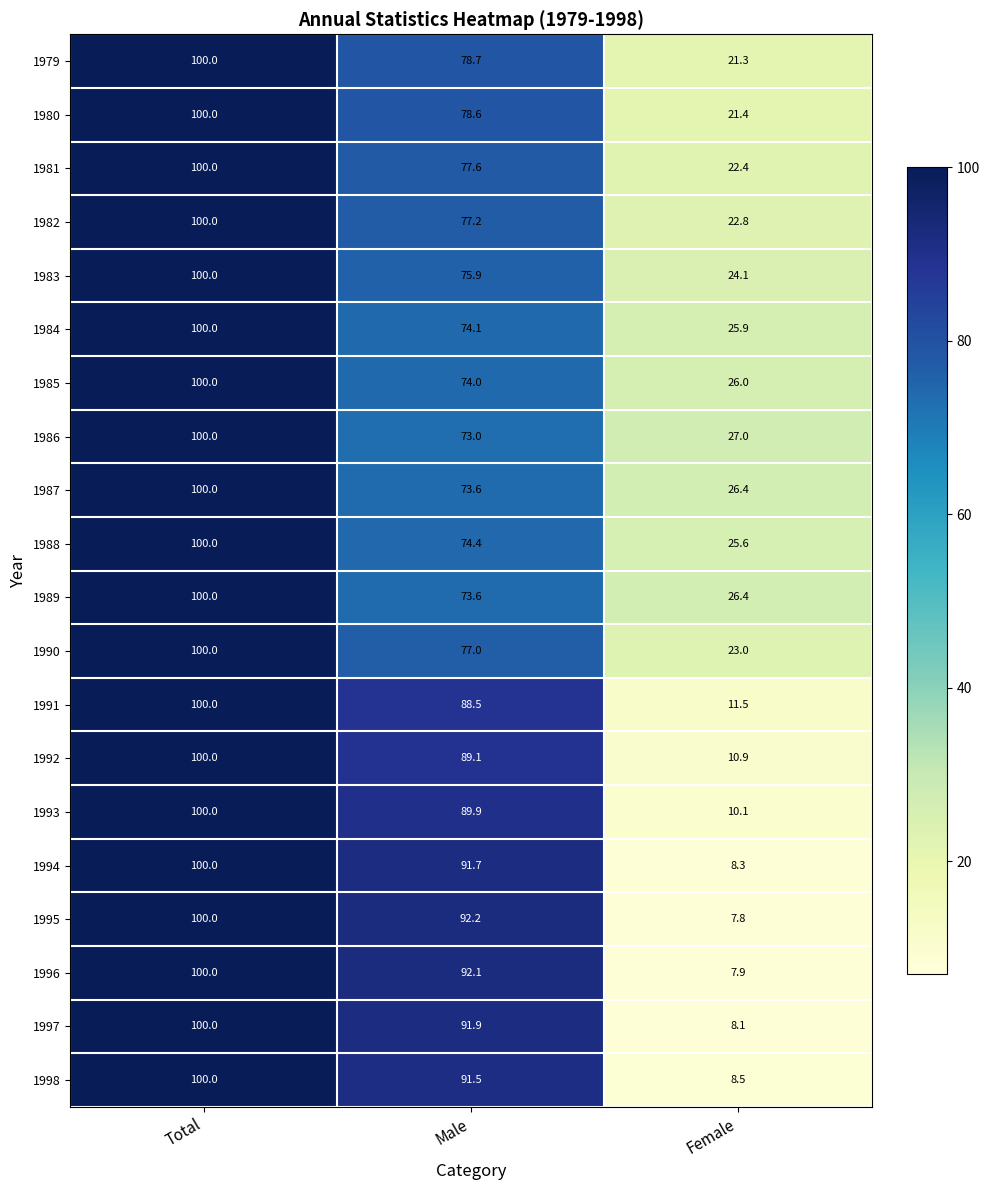

Which series changed the most between Total and Female?

1995